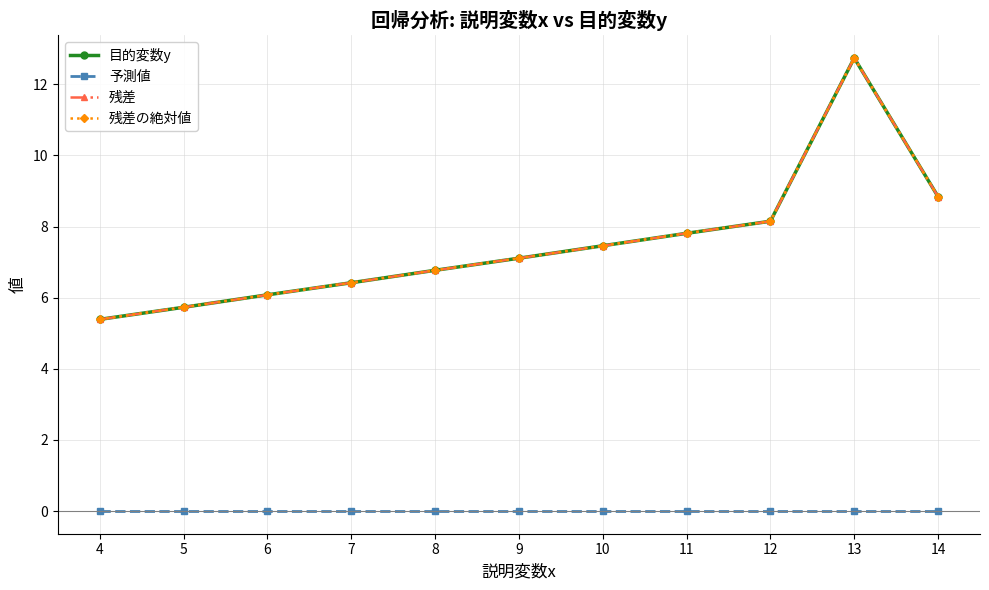

True or false: 目的変数y and 残差 cross at least once.

False